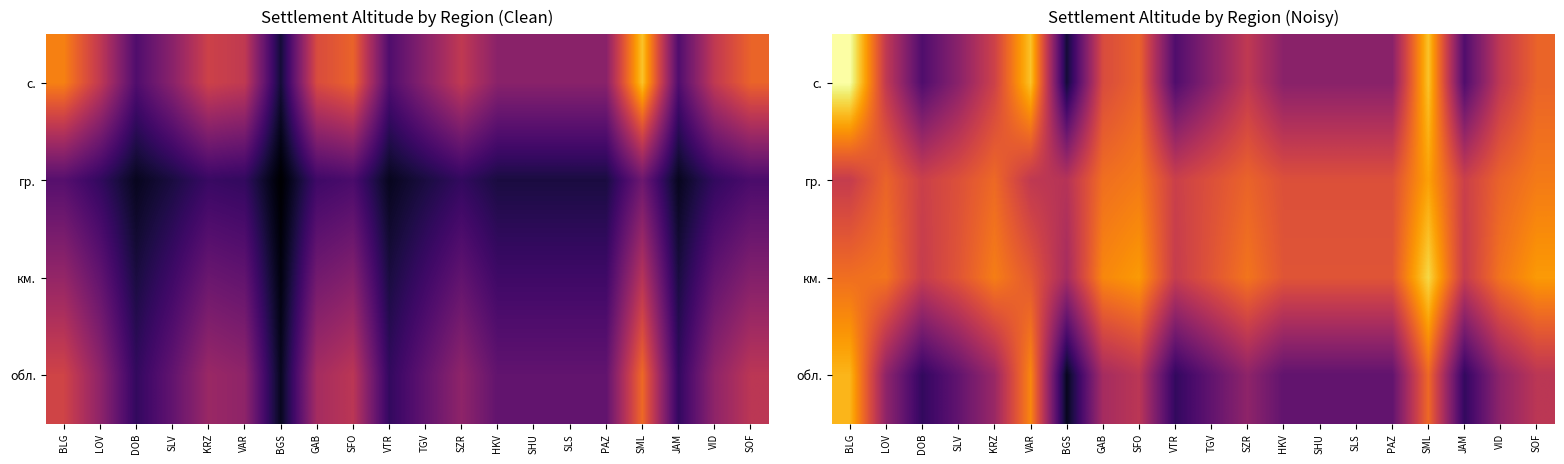

At which label is км. closest to 6?

BLG